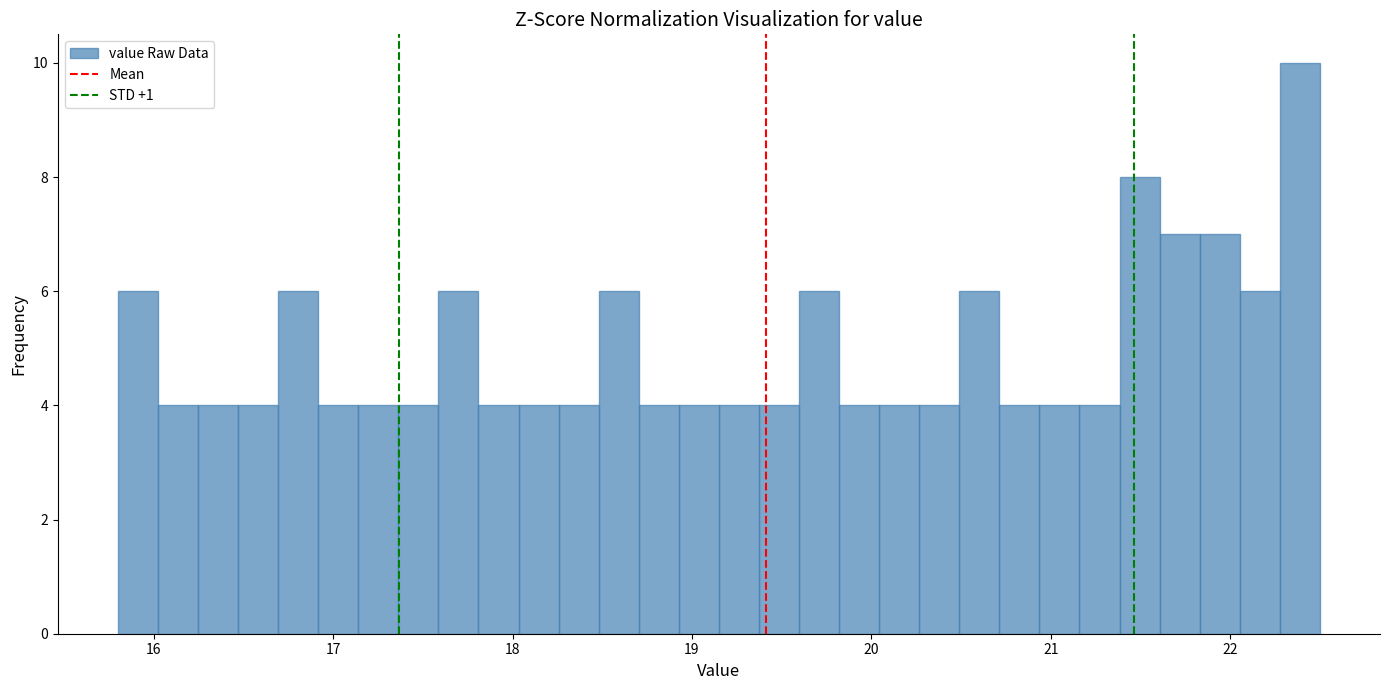

Read against the x-axis, roughly where is the centre of the tallest bar?

22.4